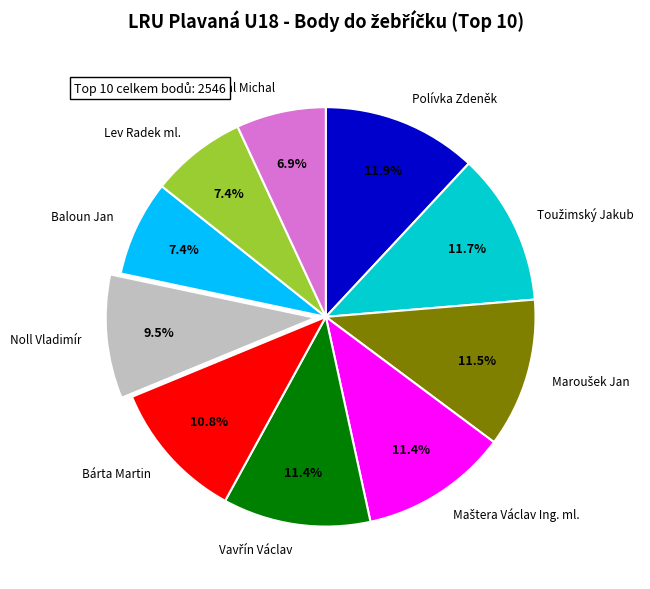

Is Polívka Zdeněk the majority of the pie?

No